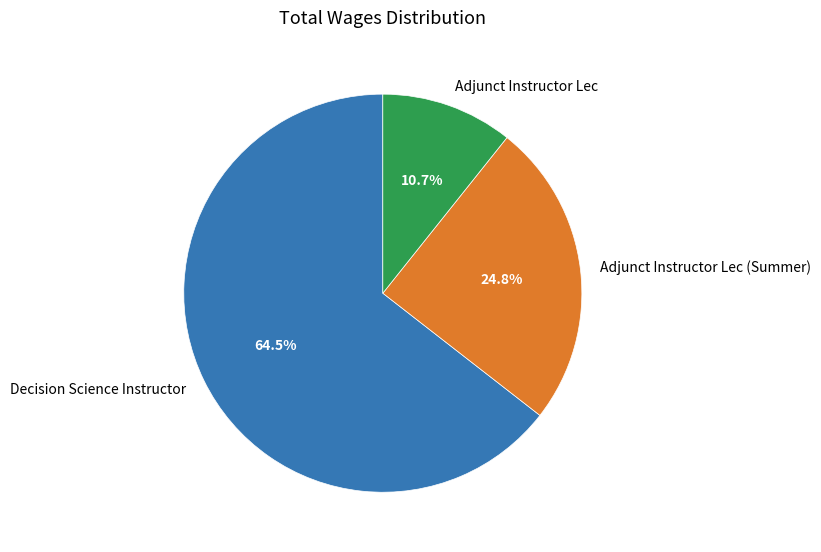

Between Decision Science Instructor and Adjunct Instructor Lec (Summer), which is larger?

Decision Science Instructor